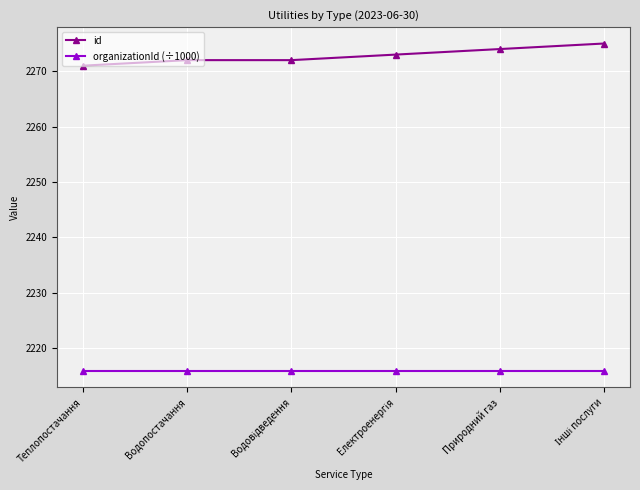

What is the maximum value for id?

2275.0